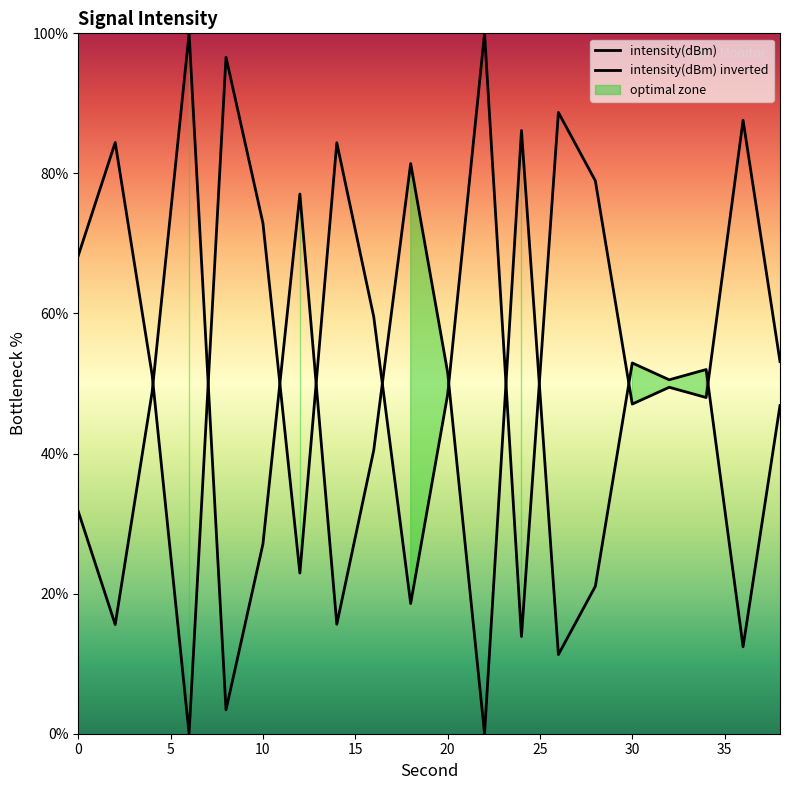

What is the difference between the maximum and minimum values in the intensity(dBm) series?

100.0